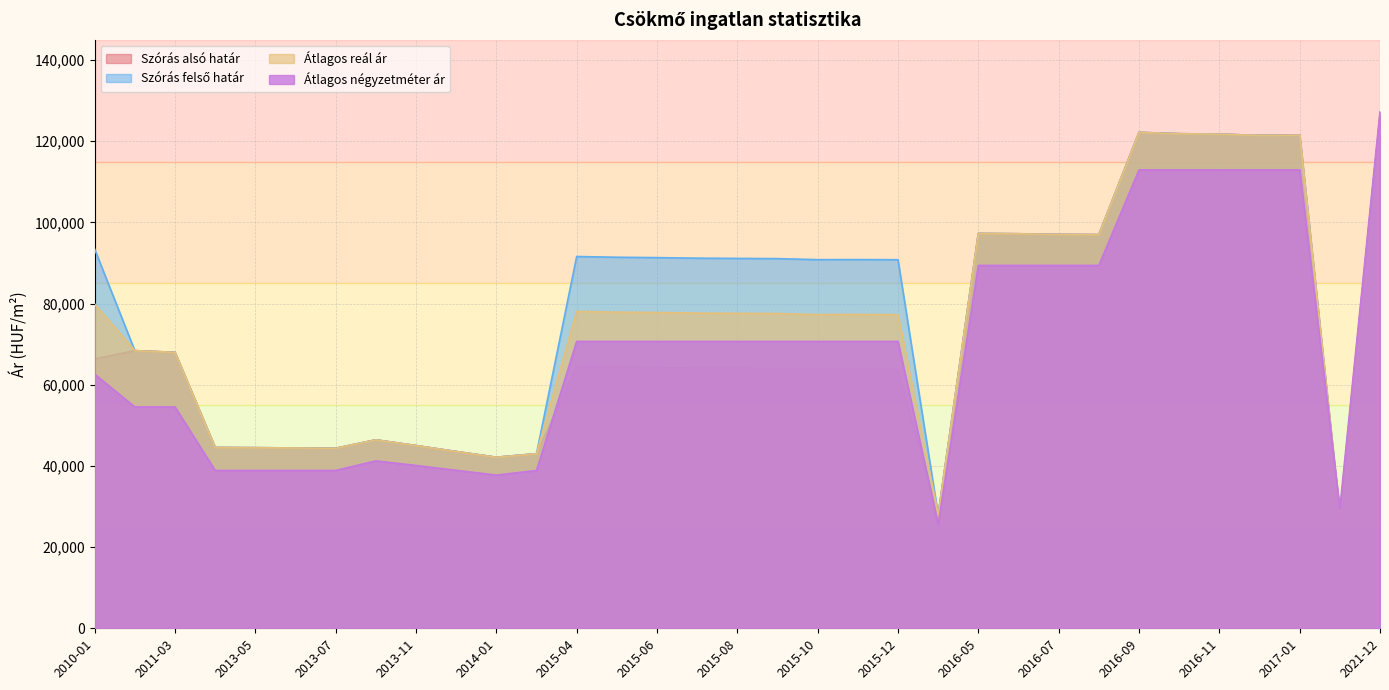

At which label is Átlagos négyzetméter ár closest to 76413?

2015-04